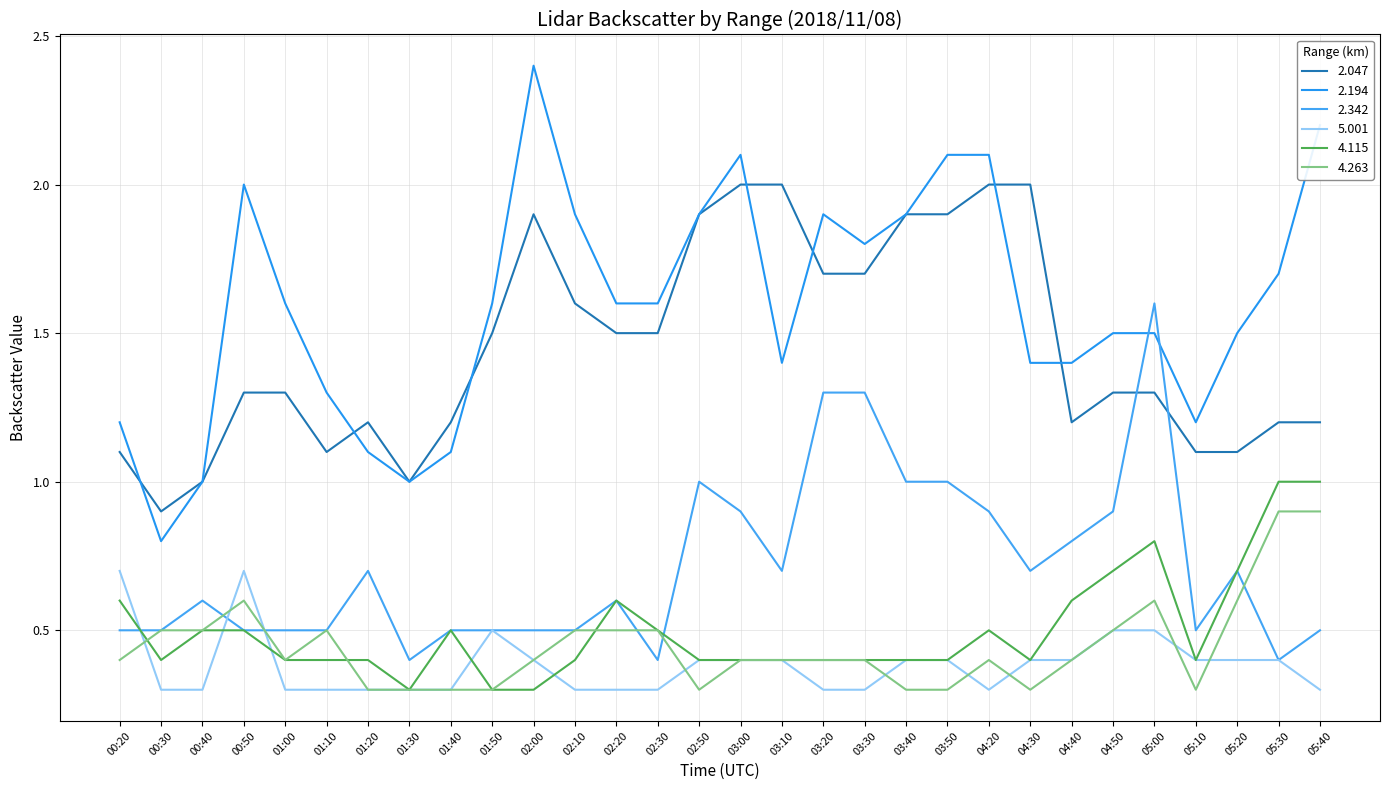

What are all the series names shown in the legend?

2.047, 2.194, 2.342, 5.001, 4.115, 4.263